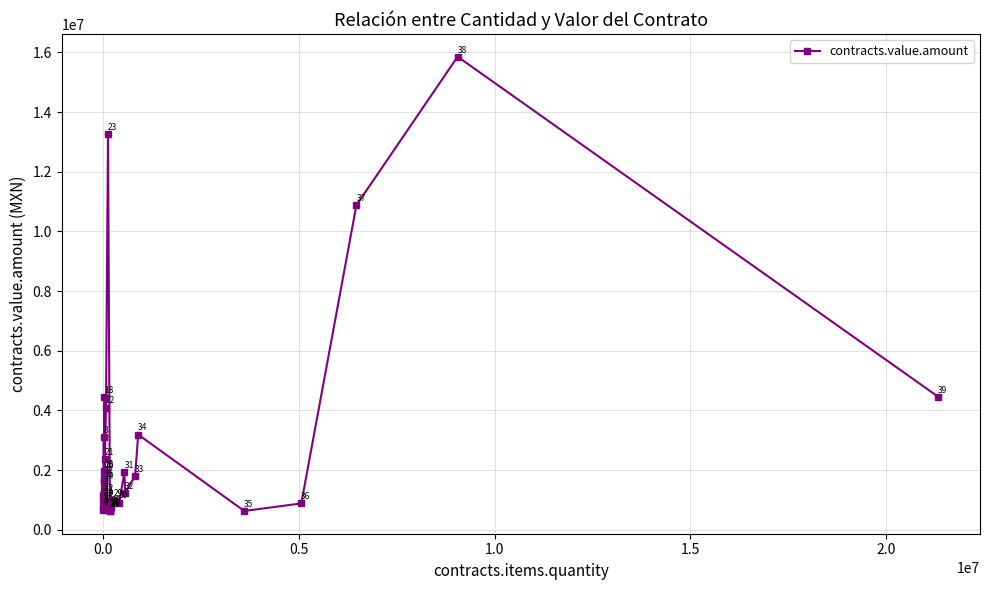

What is the minimum value shown in the chart?

625725.6